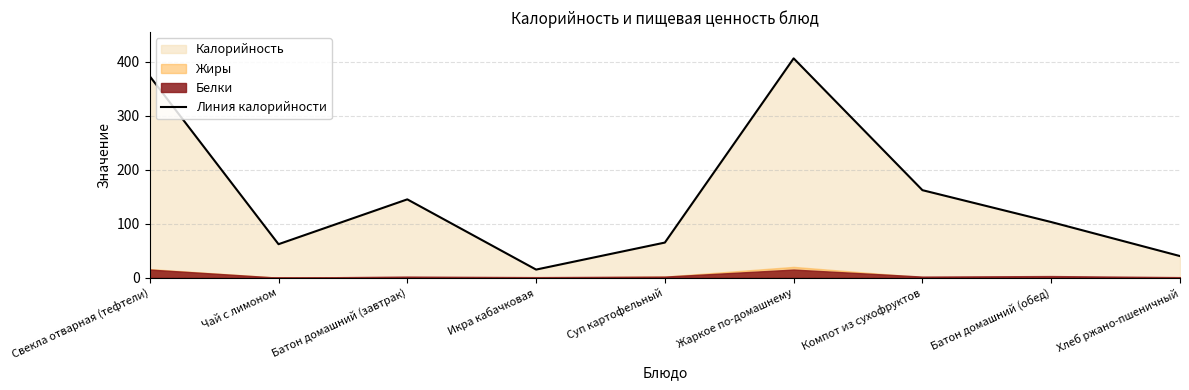

The value at Икра кабачковая is 20. True or false?

False